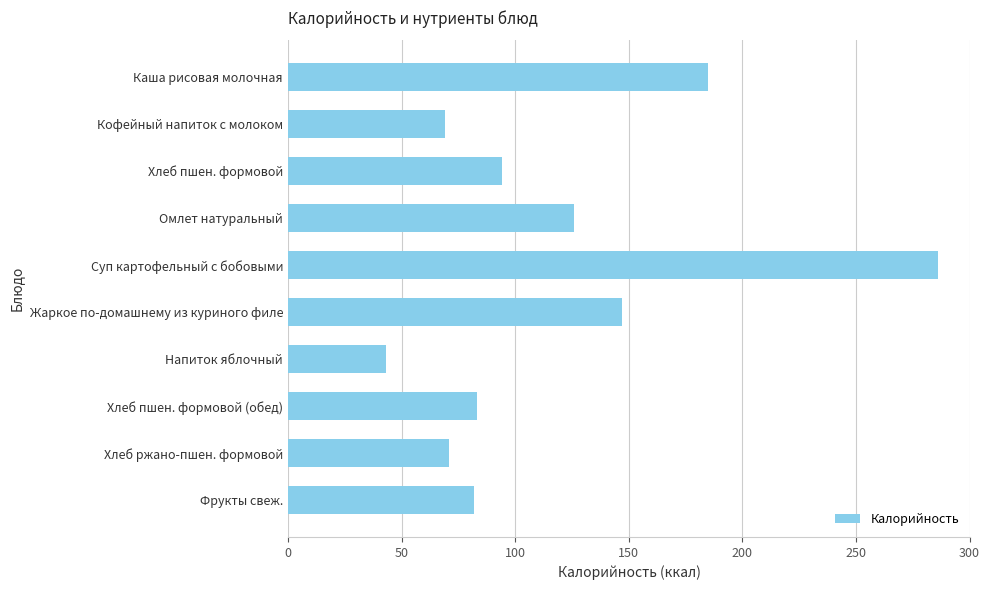

What is the sum of all values?

1186